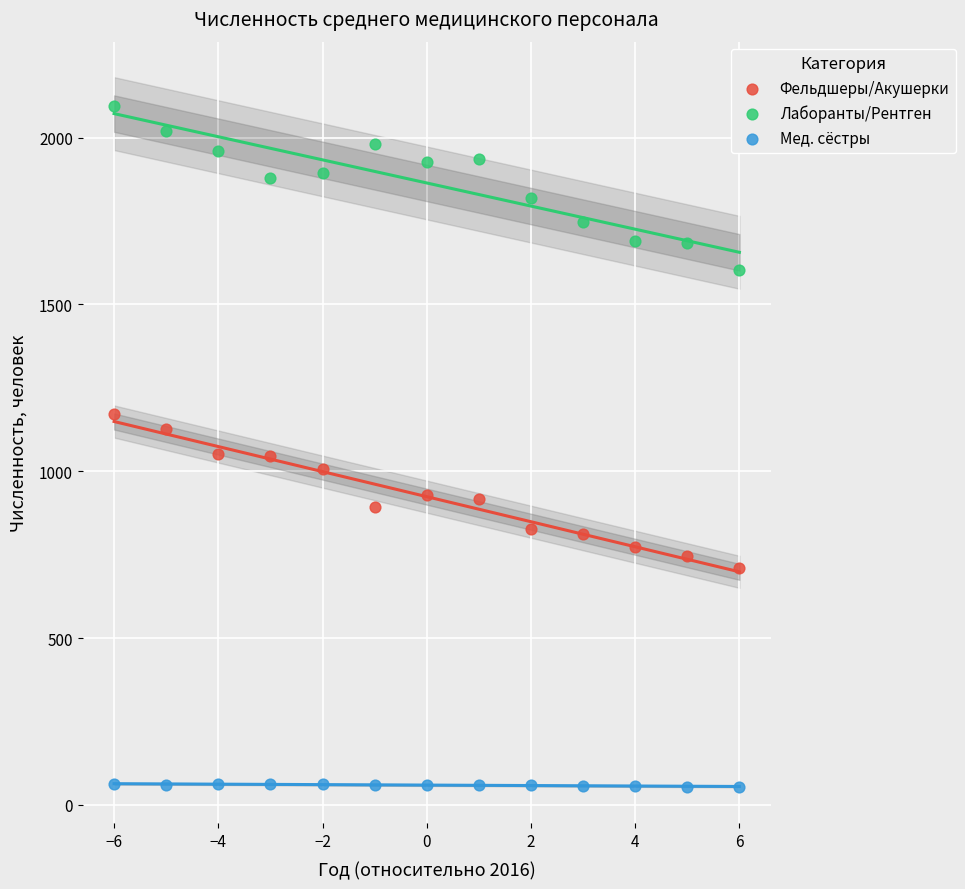

Across all data points, what is the range of X values (max minus min)?

12